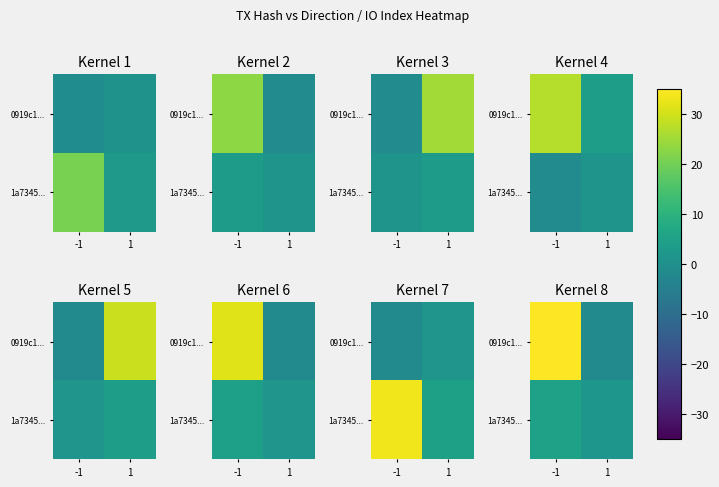

What is the average value of the 0919c1... series?

17.0